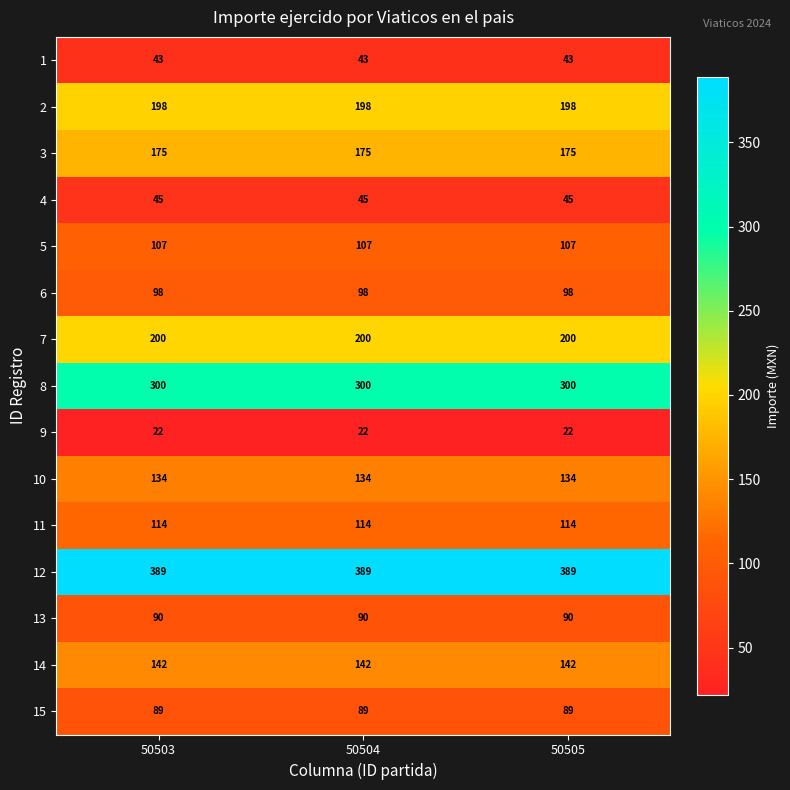

What is the minimum value shown in the chart?

22